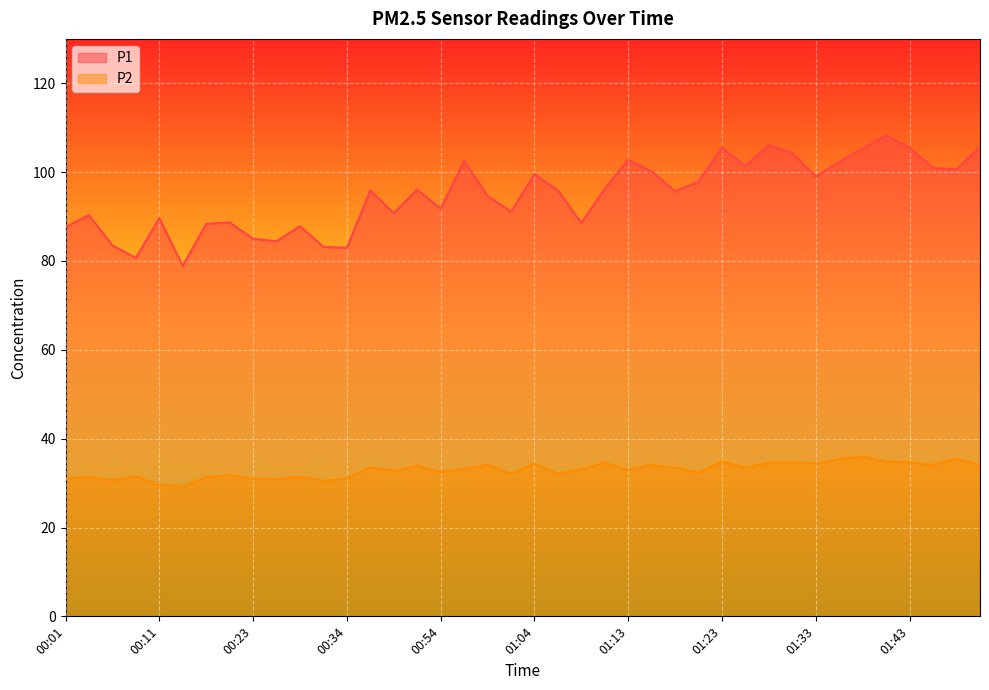

Reading left to right, transcribe all the data shown in this chart.

P1: 00:01=87.7	00:03=90.3	00:06=83.5	00:08=80.7	00:11=89.7	00:16=78.9	00:18=88.3	00:21=88.7	00:23=85.0	00:26=84.4	00:28=87.8	00:31=83.2	00:34=83.0	00:36=95.9	00:49=90.8	00:52=96.1	00:54=91.8	00:56=102.5	00:59=94.6	01:01=91.1	01:04=99.5	01:06=95.8	01:09=88.6	01:11=96.3	01:13=102.8	01:16=100.1	01:18=95.7	01:21=97.9	01:23=105.5	01:26=101.4	01:28=106.0	01:30=104.3	01:33=99.0	01:35=102.3	01:38=105.3	01:40=108.3	01:43=105.5	01:48=101.0	01:51=100.6	01:53=105.7
P2: 00:01=31.0	00:03=31.4	00:06=30.6	00:08=31.5	00:11=29.6	00:16=29.2	00:18=31.3	00:21=31.8	00:23=31.0	00:26=30.9	00:28=31.4	00:31=30.5	00:34=31.0	00:36=33.5	00:49=32.8	00:52=33.9	00:54=32.5	00:56=33.1	00:59=34.1	01:01=32.1	01:04=34.3	01:06=32.1	01:09=33.0	01:11=34.6	01:13=32.9	01:16=34.1	01:18=33.4	01:21=32.4	01:23=34.9	01:26=33.5	01:28=34.6	01:30=34.6	01:33=34.4	01:35=35.4	01:38=36.0	01:40=34.9	01:43=34.7	01:48=34.1	01:51=35.5	01:53=34.0